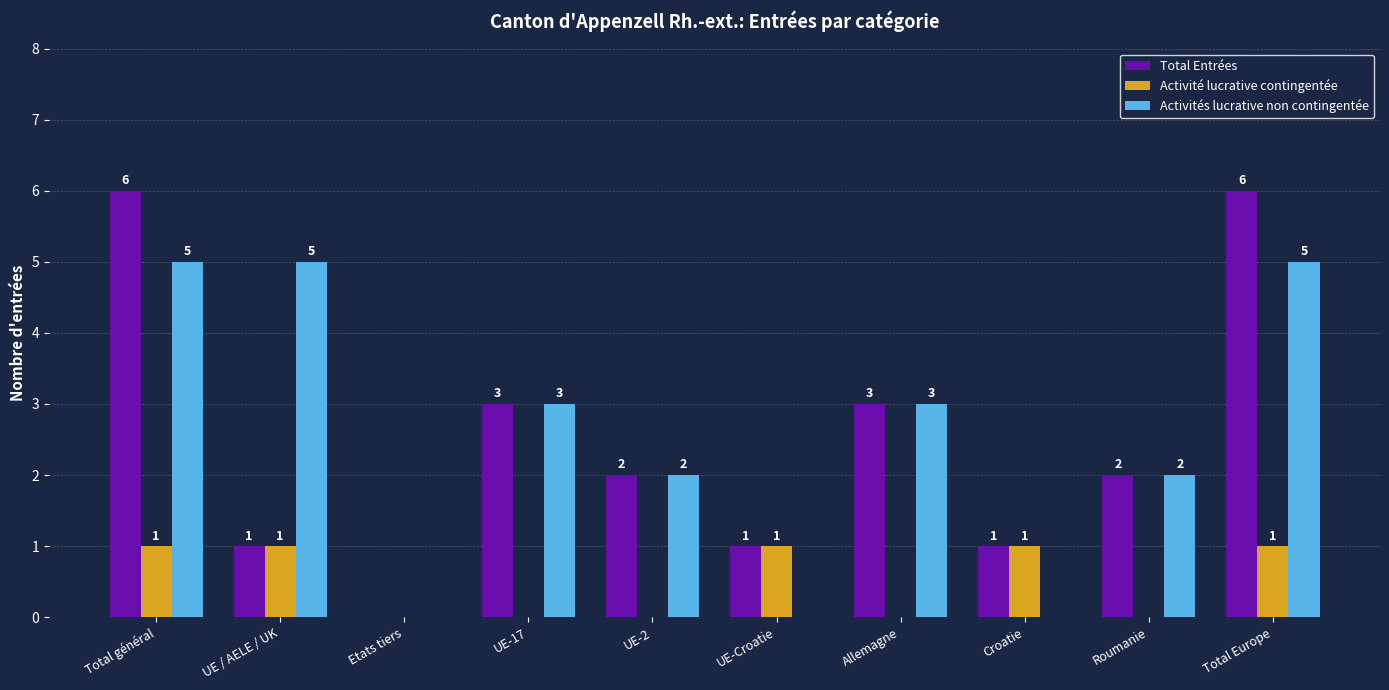

Is the value of Activité lucrative contingentée at Total Europe greater than the value of Total Entrées at UE-2?

No